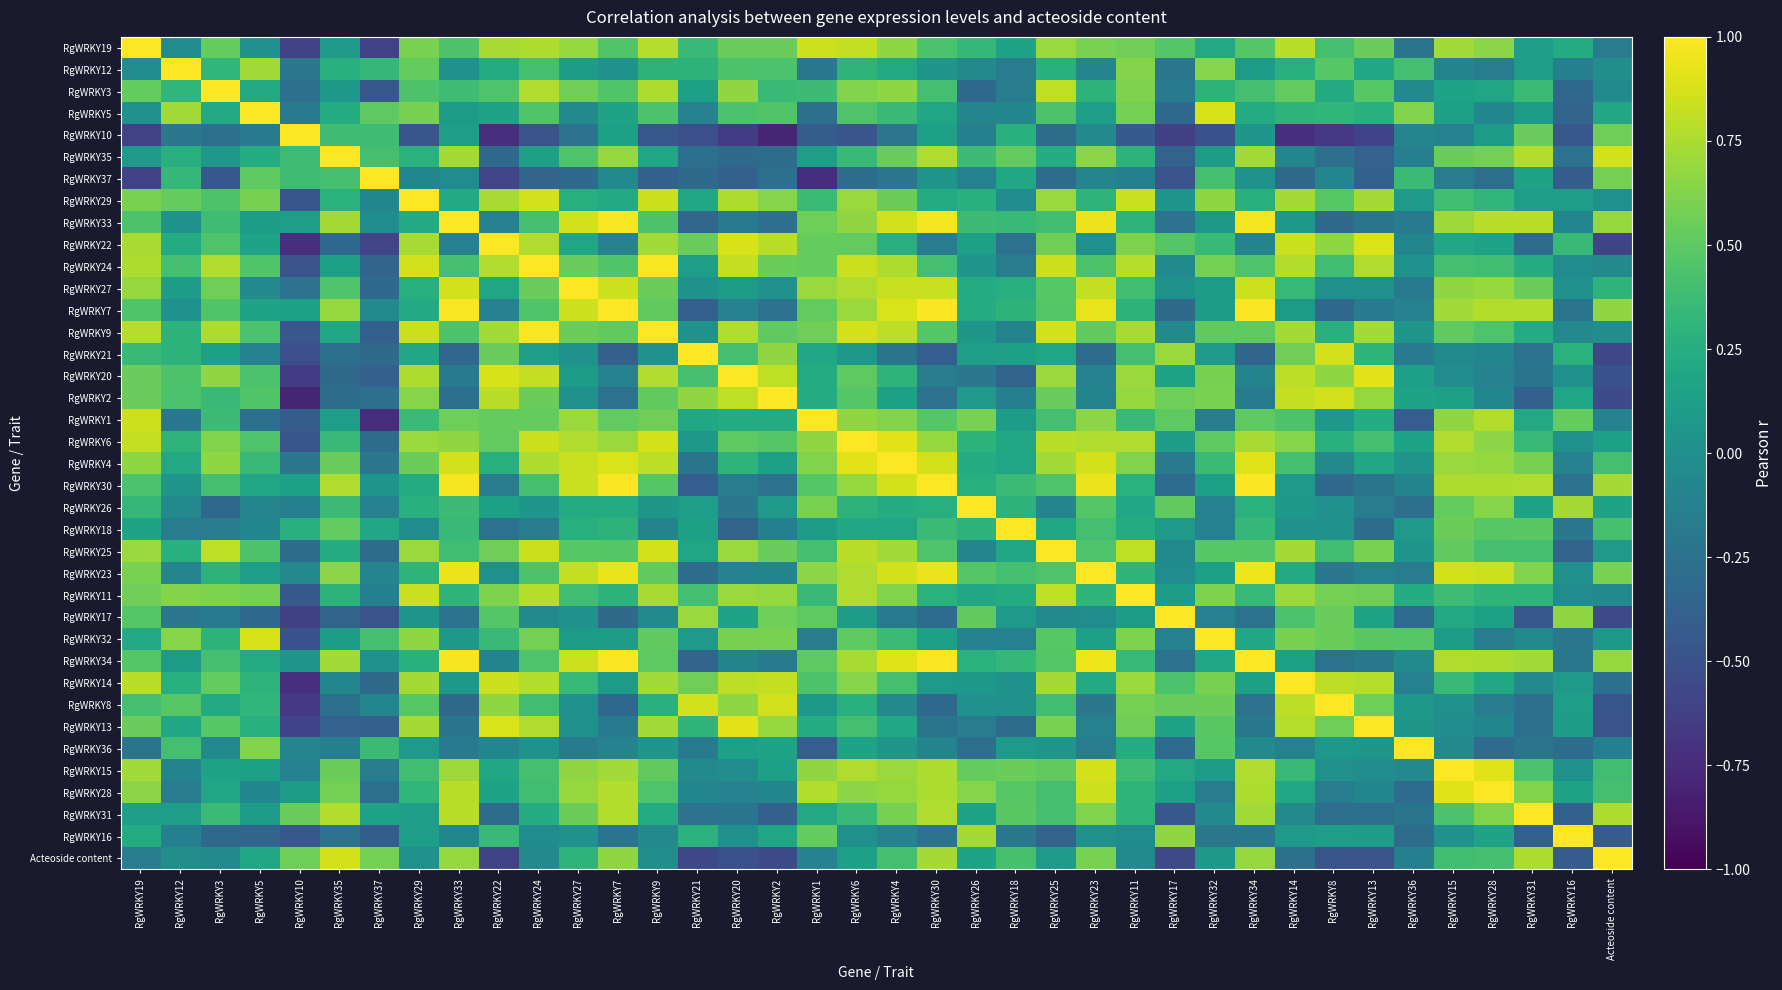

Which label corresponds to the smallest value in the chart?

RgWRKY2